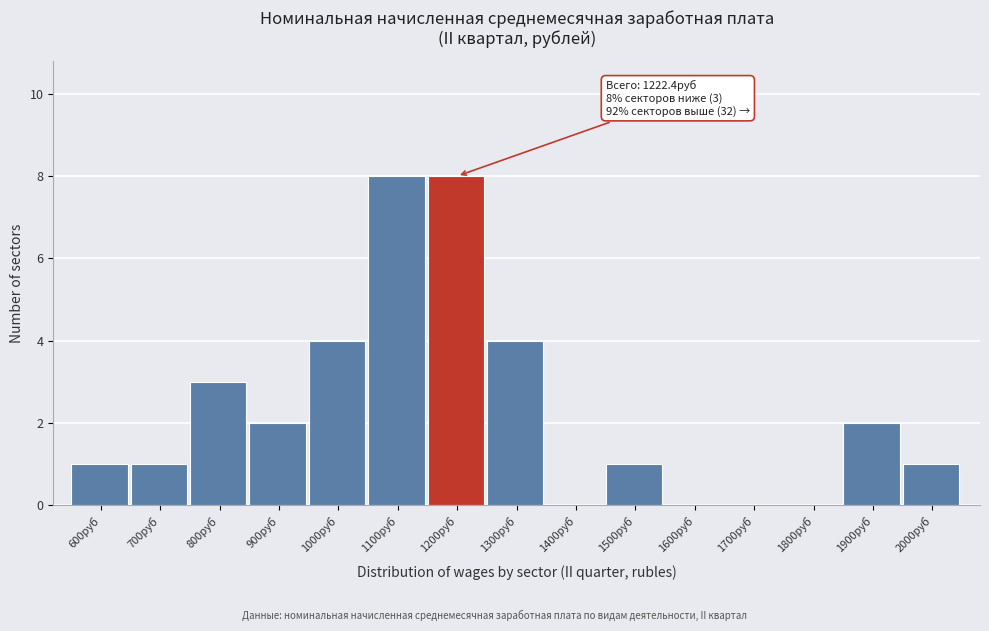

Reading right to left, extract all data points from this chart.

2000руб=1	1900руб=2	1800руб=0	1700руб=0	1600руб=0	1500руб=1	1400руб=0	1300руб=4	1200руб=8	1100руб=8	1000руб=4	900руб=2	800руб=3	700руб=1	600руб=1